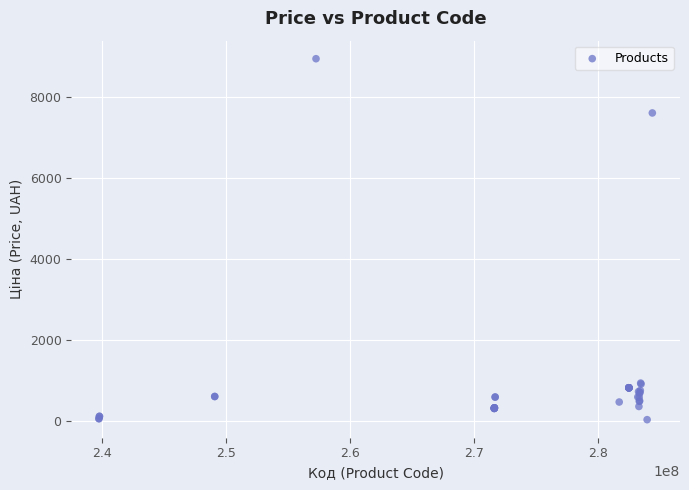

What Y value in the scatter plot is closest to 4483?

7596.5